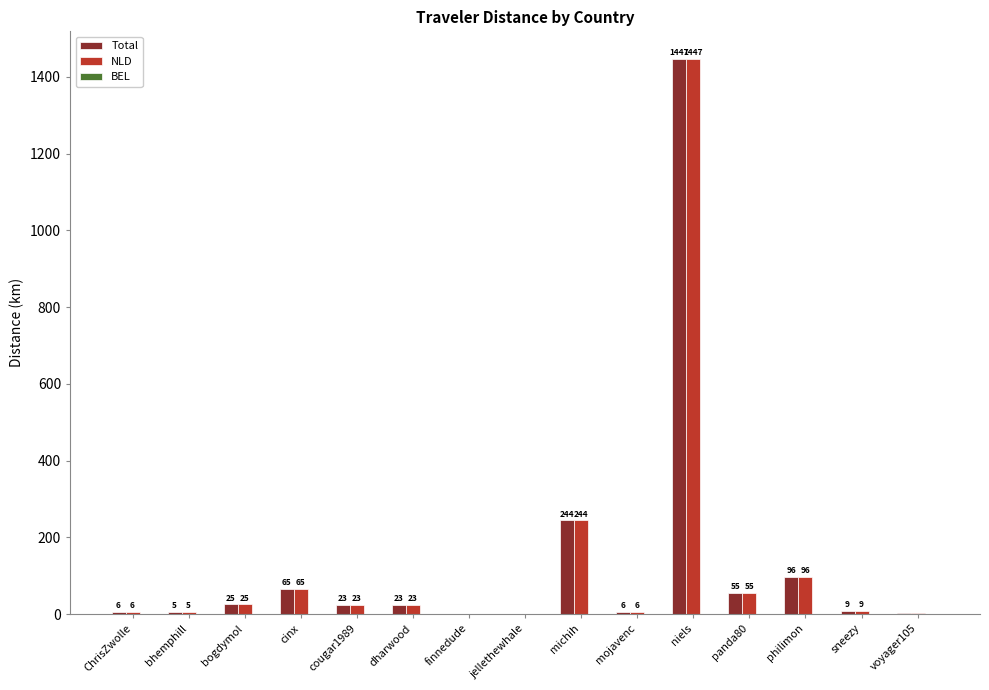

Does the chart contain stacked bars?

No